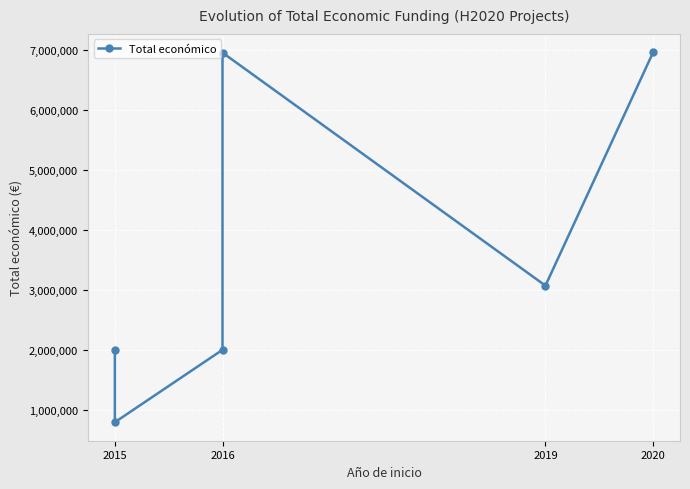

What is the smallest value displayed?

791359